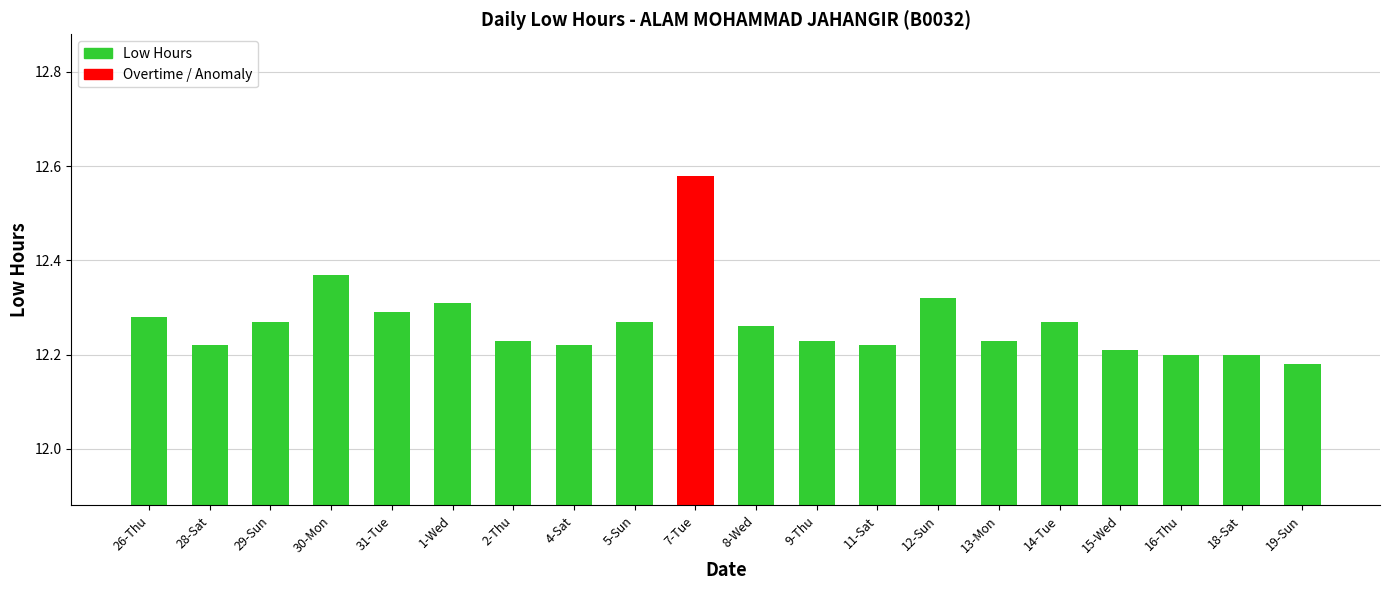

Count the values in the range 12 to 13.

20